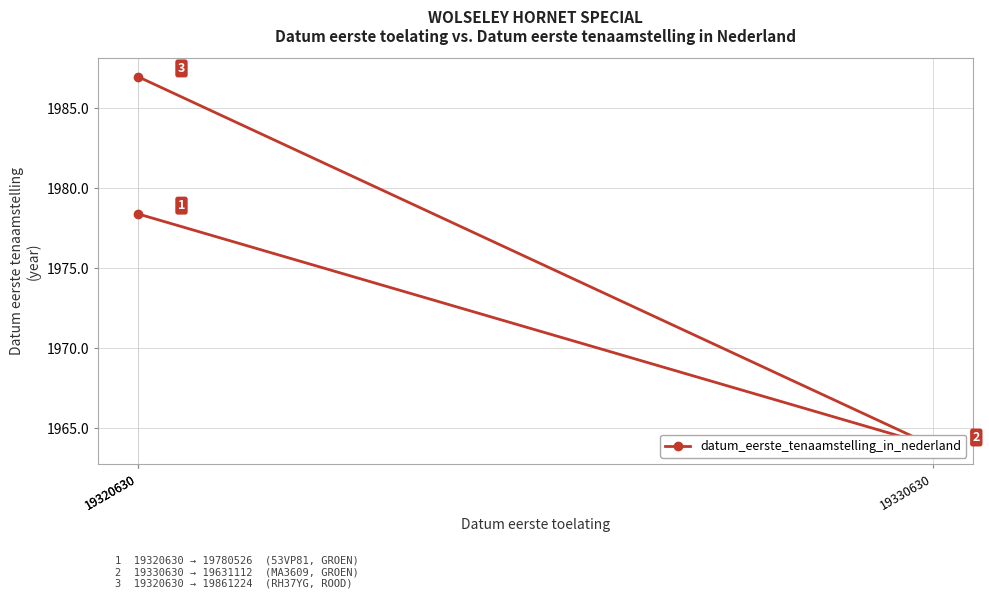

Where is the data nearest to the value 1975?

19320630